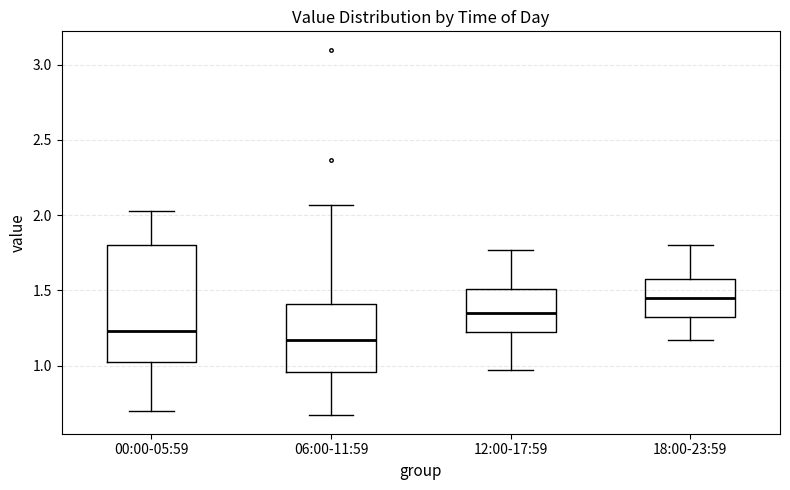

Reading left to right, read every box against the y-axis: the position of its median line, the range the box covers, and the ends of its whiskers. The values are not printed on the chart, so give them approximately, as read against the axis.

00:00-05:59: median 1.25, box 1.00 to 1.80, whiskers 0.70 to 2.05
06:00-11:59: median 1.15, box 0.95 to 1.40, whiskers 0.65 to 2.05
12:00-17:59: median 1.35, box 1.20 to 1.50, whiskers 0.95 to 1.75
18:00-23:59: median 1.45, box 1.30 to 1.60, whiskers 1.15 to 1.80